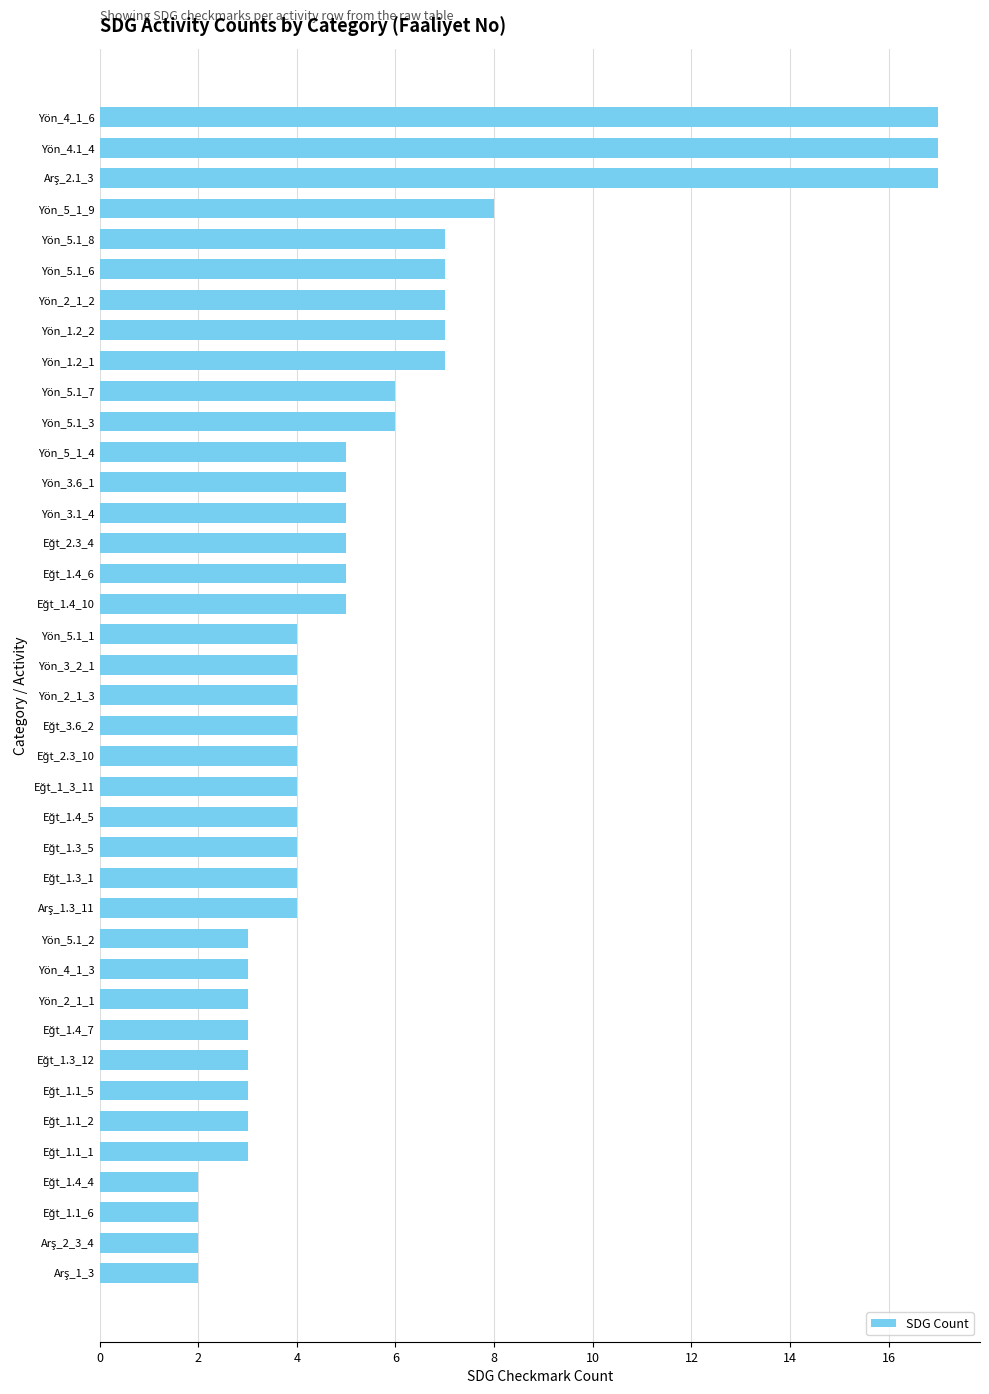

What is the ratio of the value at Yön_5.1_8 to the value at Yön_5_1_9?

0.9